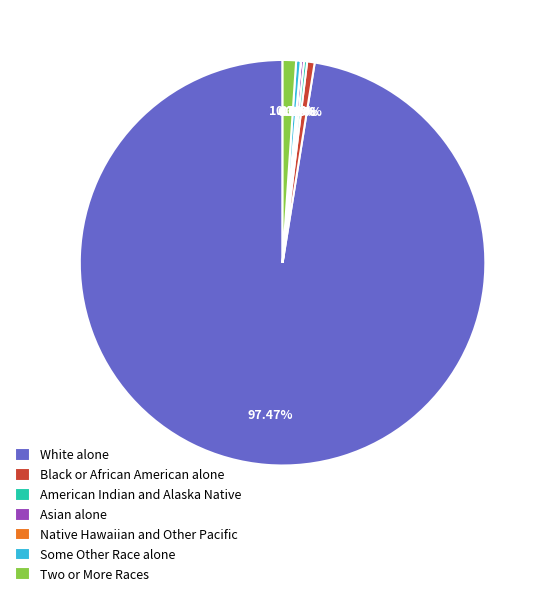

Which slice represents more than half of the pie?

White alone